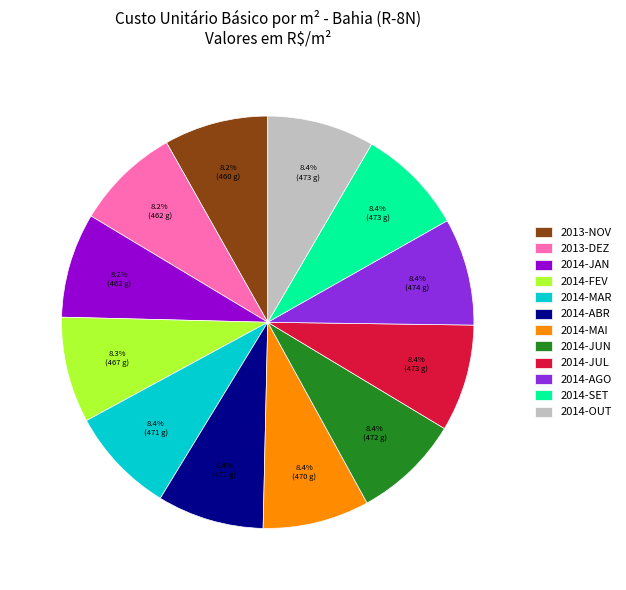

What portion of the pie excludes 2013-NOV?

91.8%